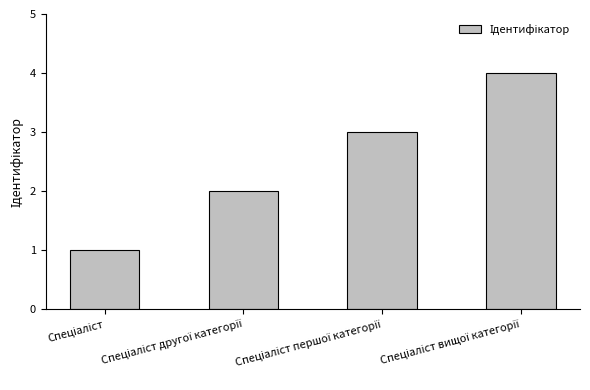

Does the chart contain any negative values?

No